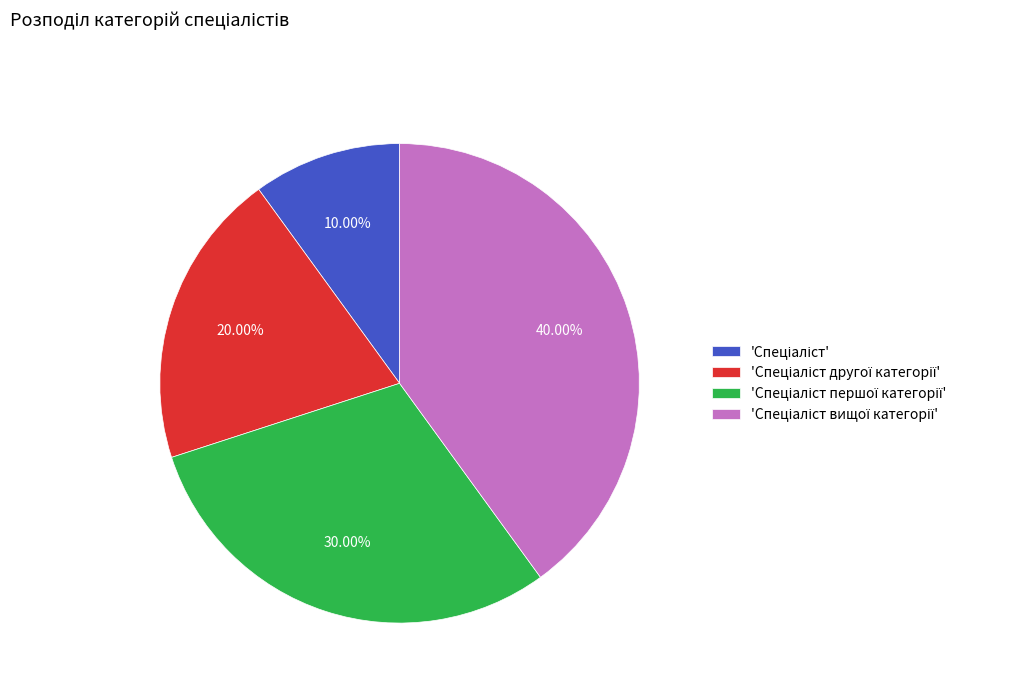

Is there any slice that represents more than half of the pie?

No